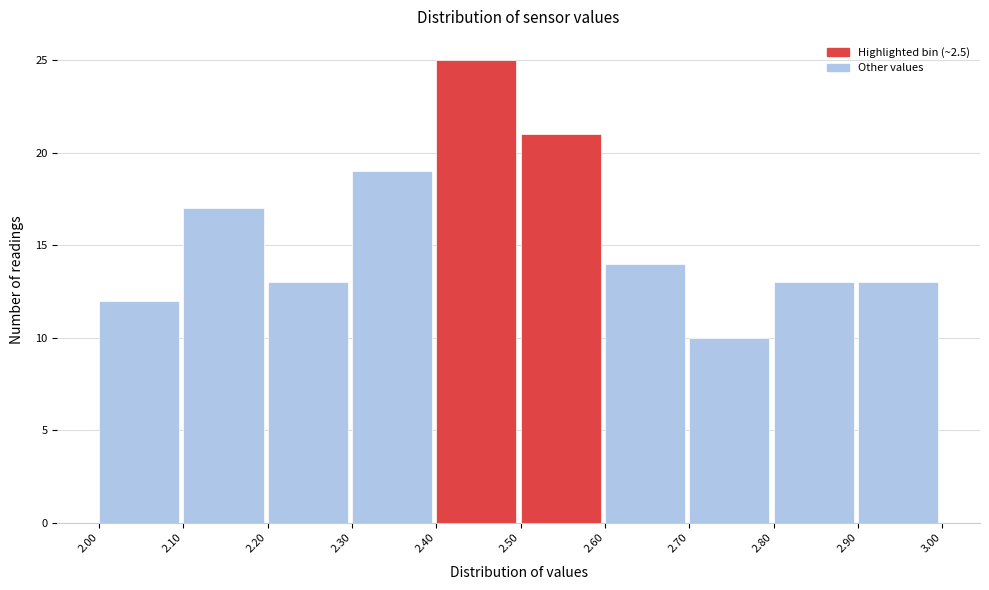

Reading left to right, transcribe this chart: for each bar, give the range it covers on the x-axis and its height. The values are not printed on the chart, so give them approximately, as read against the axis.

2.00 to 2.10: 12
2.10 to 2.20: 17
2.20 to 2.30: 13
2.30 to 2.40: 19
2.40 to 2.50: 25
2.50 to 2.60: 21
2.60 to 2.70: 14
2.70 to 2.80: 10
2.80 to 2.90: 13
2.90 to 3.00: 13